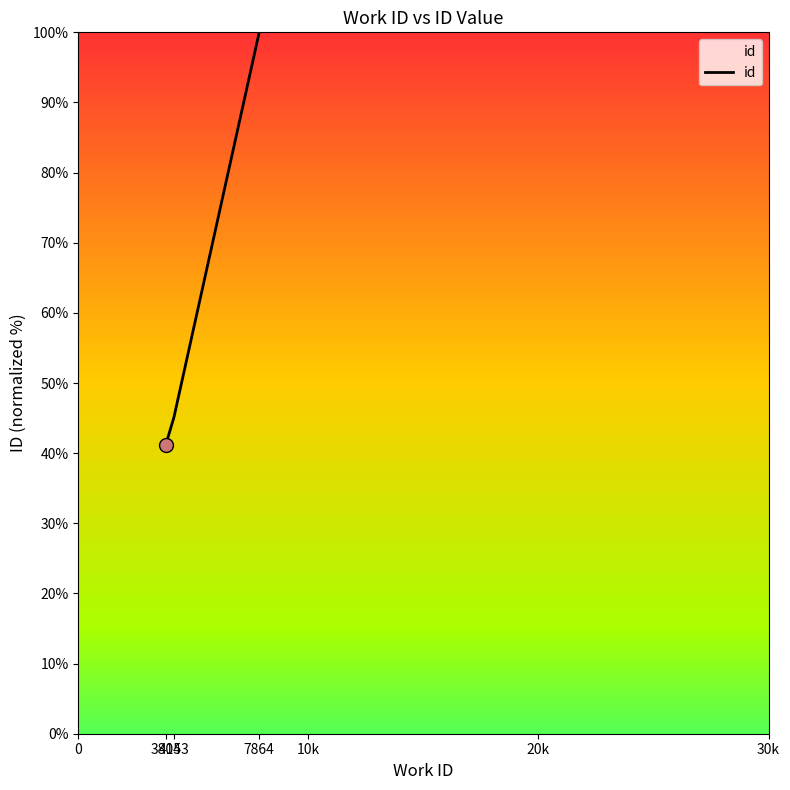

Which has a higher value, 4153 or 3804?

4153